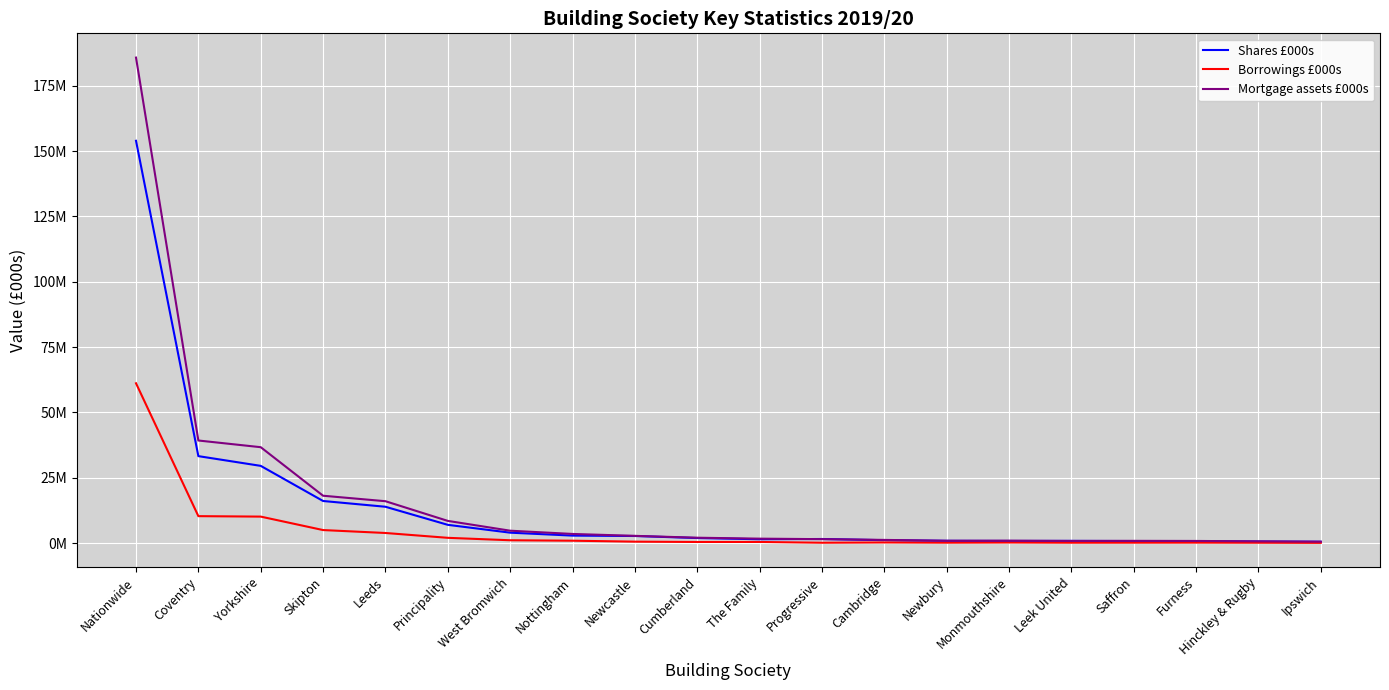

Does the chart have visible grid lines?

Yes